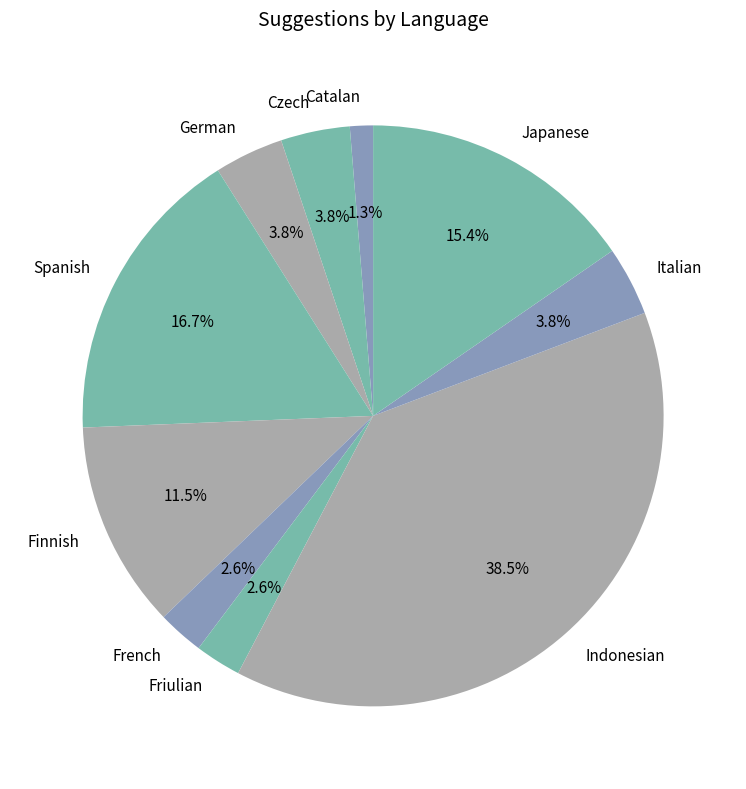

How many segments does this pie chart have?

10